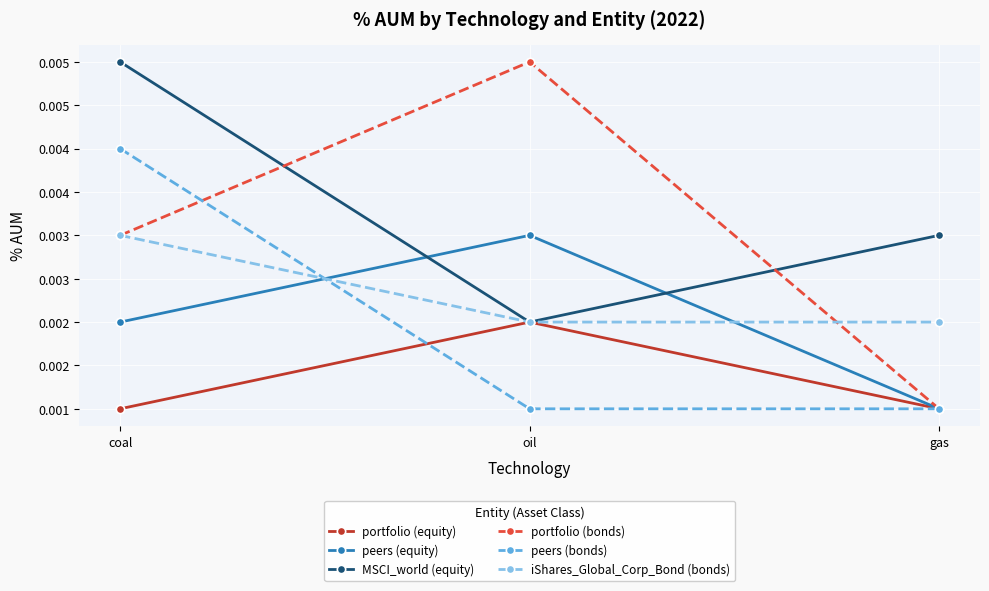

Between gas and coal, which is larger?

gas